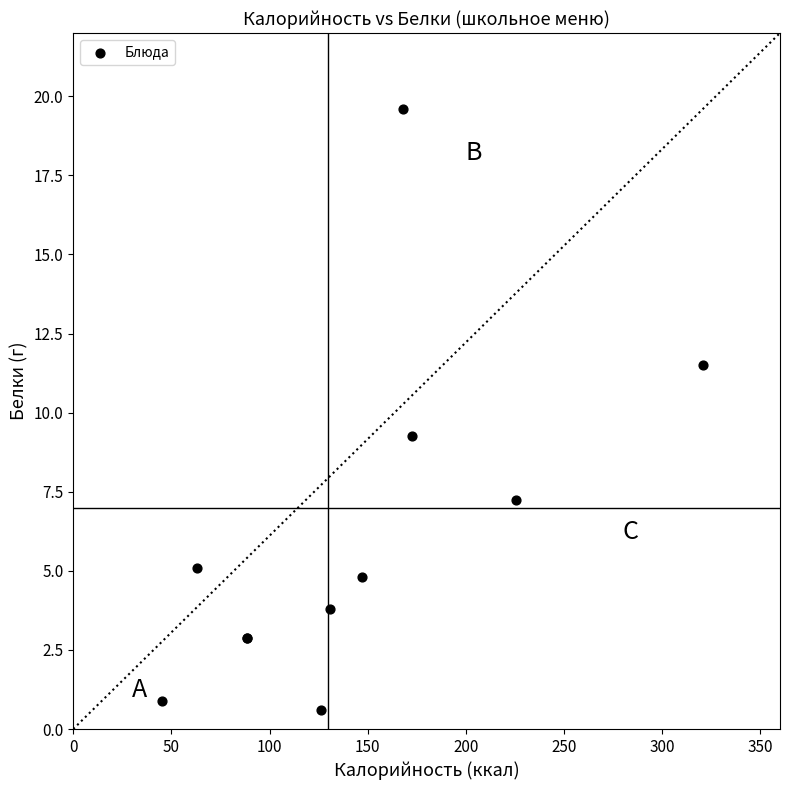

What Y value in the scatter plot is closest to 10?

9.3